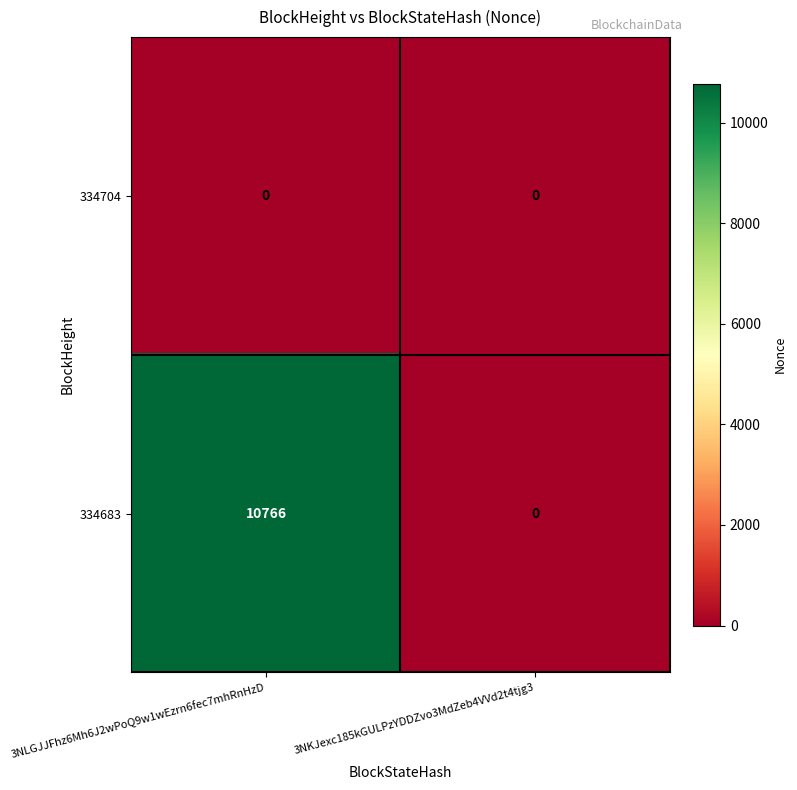

Rank the series by their average value, from highest to lowest.

334683, 334704